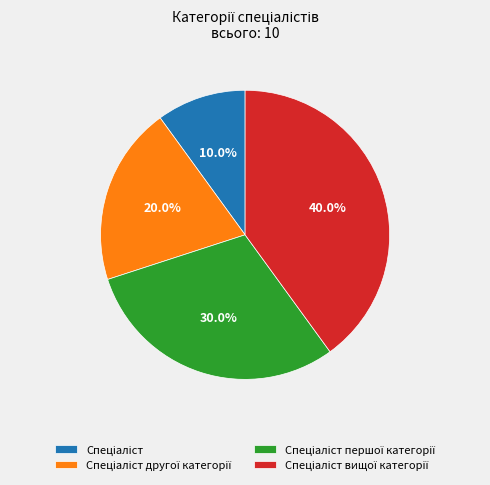

Is there a majority slice in this chart?

No